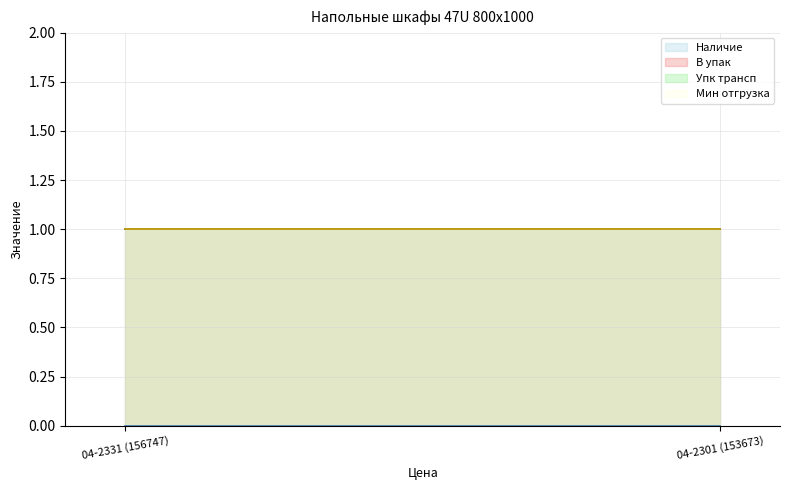

The value of Упк трансп at 04-2331 (156747) is 0. True or false?

False